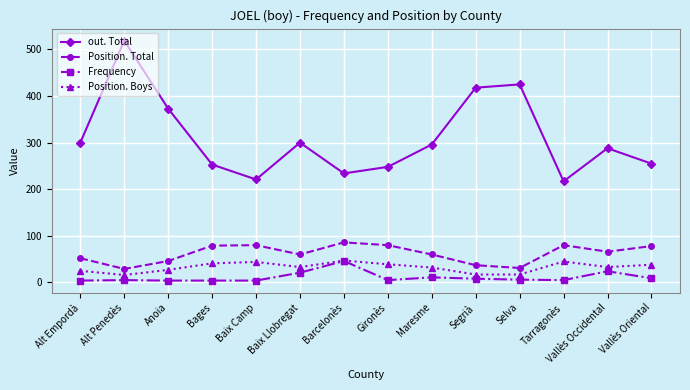

True or false: out. Total has a value of 519 at Alt Penedès.

True